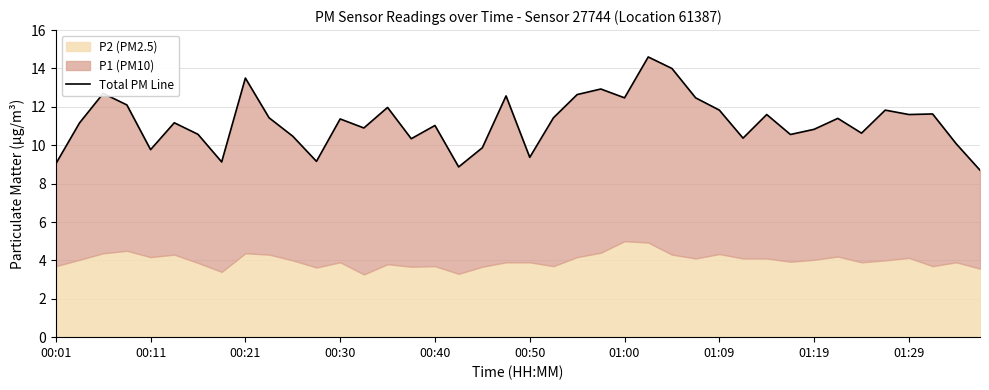

What is the label of the 5th point from the right?

35